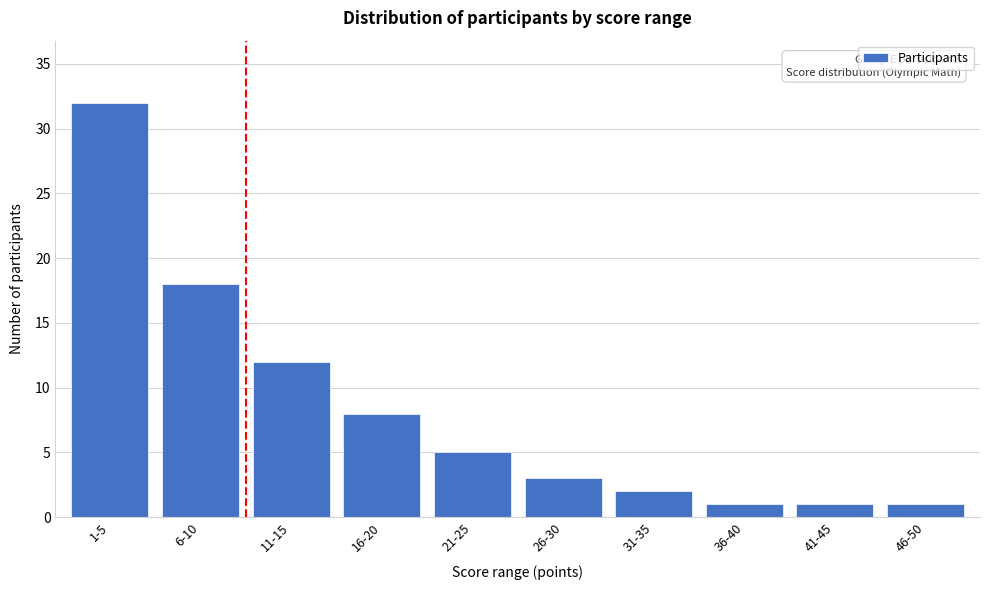

Reading left to right, extract all data points from this chart.

32	18	12	8	5	3	2	1	1	1